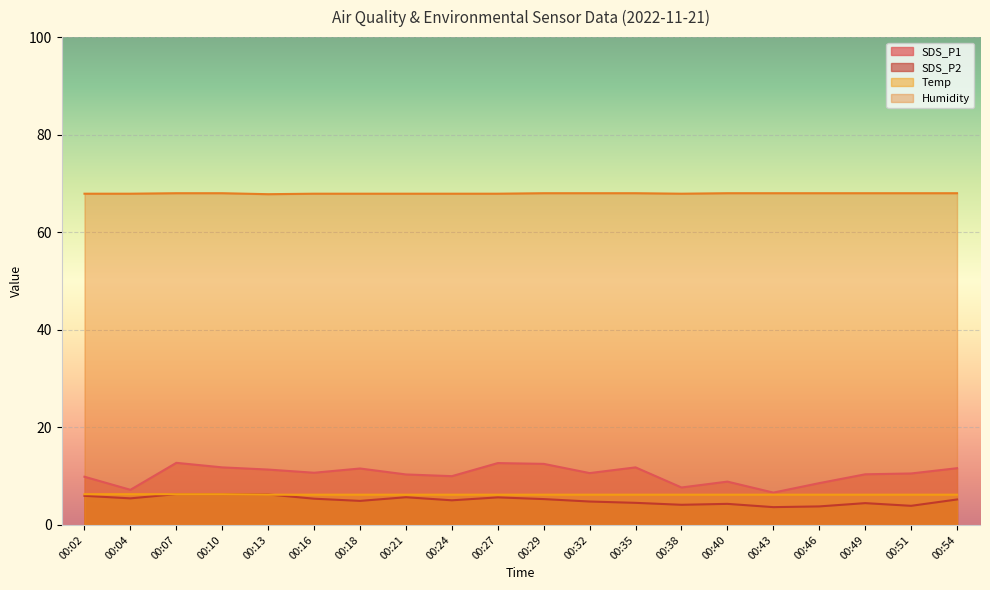

Is the value of Humidity at 00:02 greater than the value of SDS_P1 at 00:43?

Yes